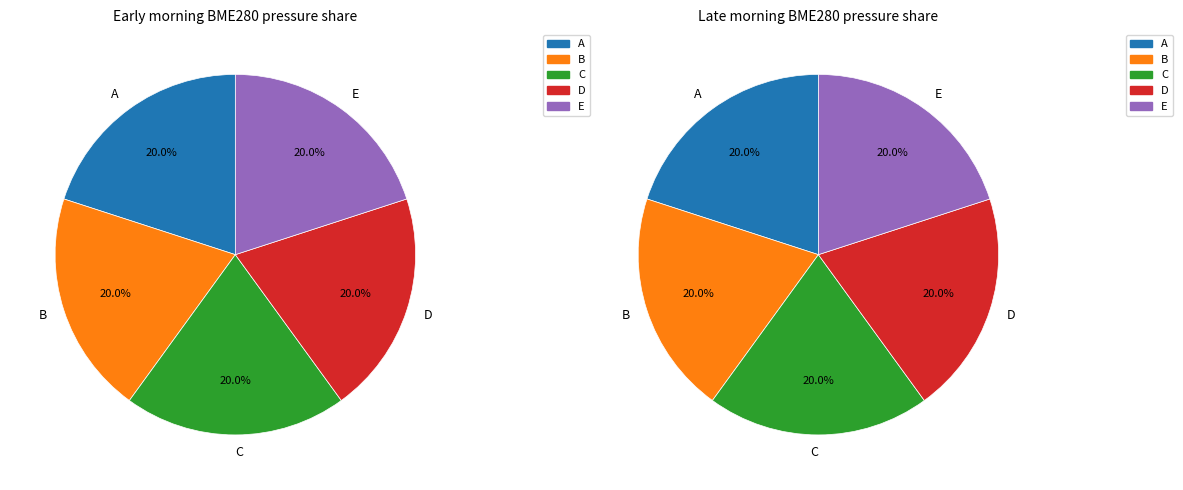

True or false: 2021/10/25 10:00-12:00 accounts for 33% of the total.

False